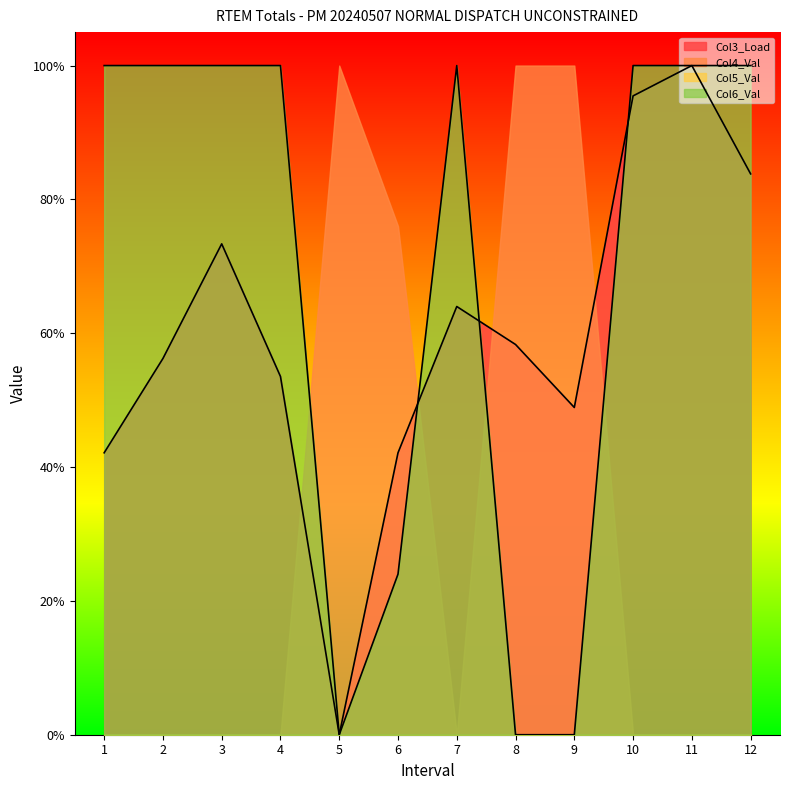

Is the value of Col4_Val at 10 greater than the value of Col3_Load at 5?

Yes